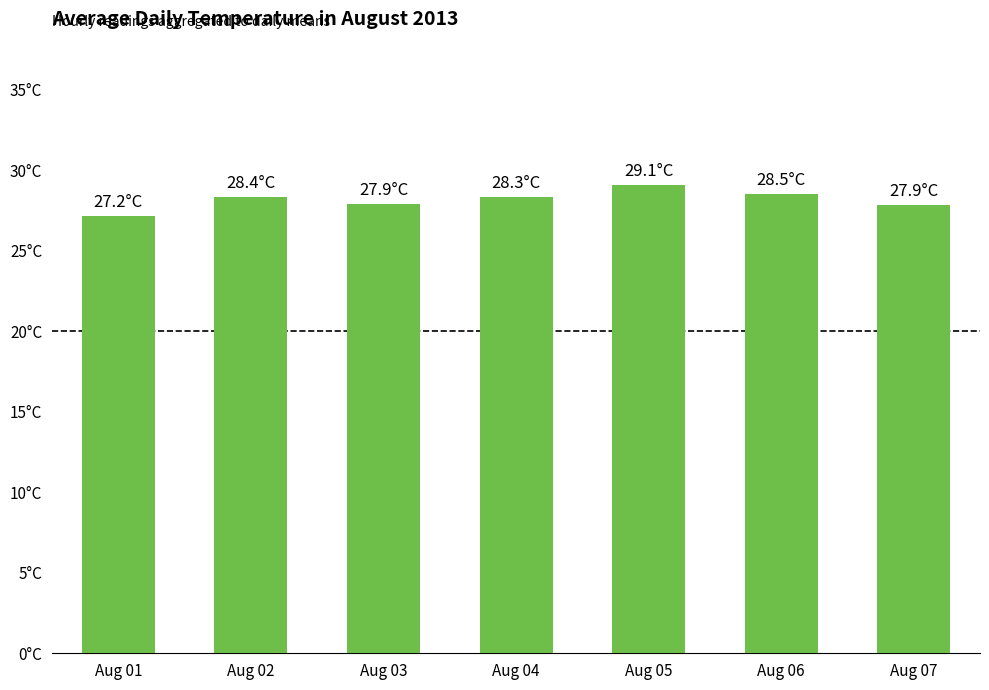

What is the change in value from Aug 03 to Aug 05?

+1.2